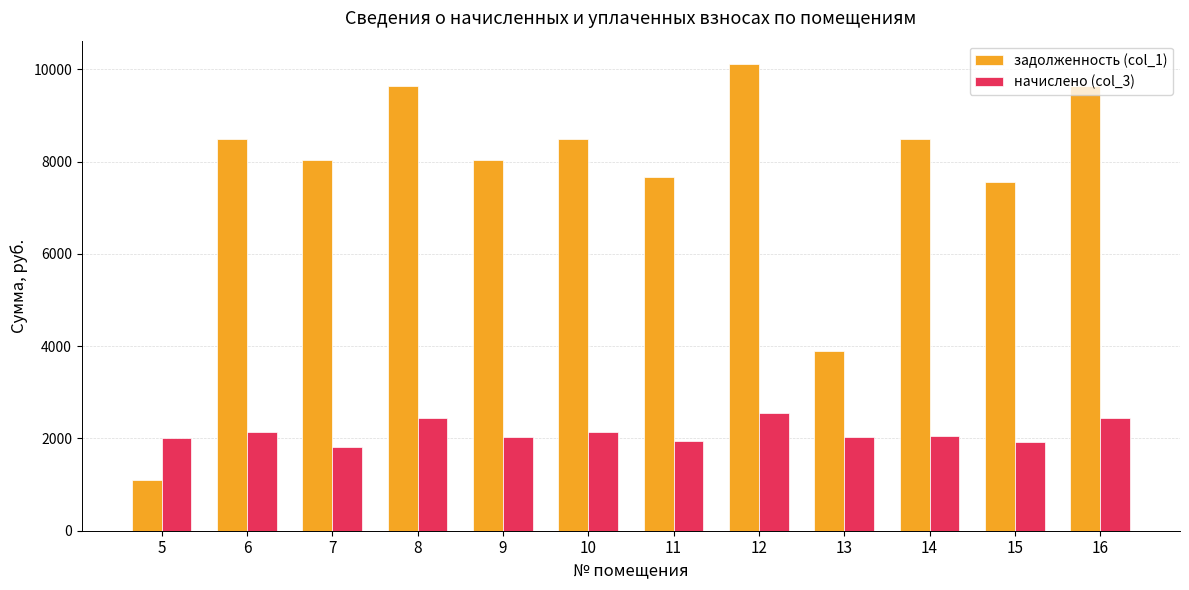

Rank the series by their maximum value, from lowest to highest.

начислено (col_3), задолженность (col_1)